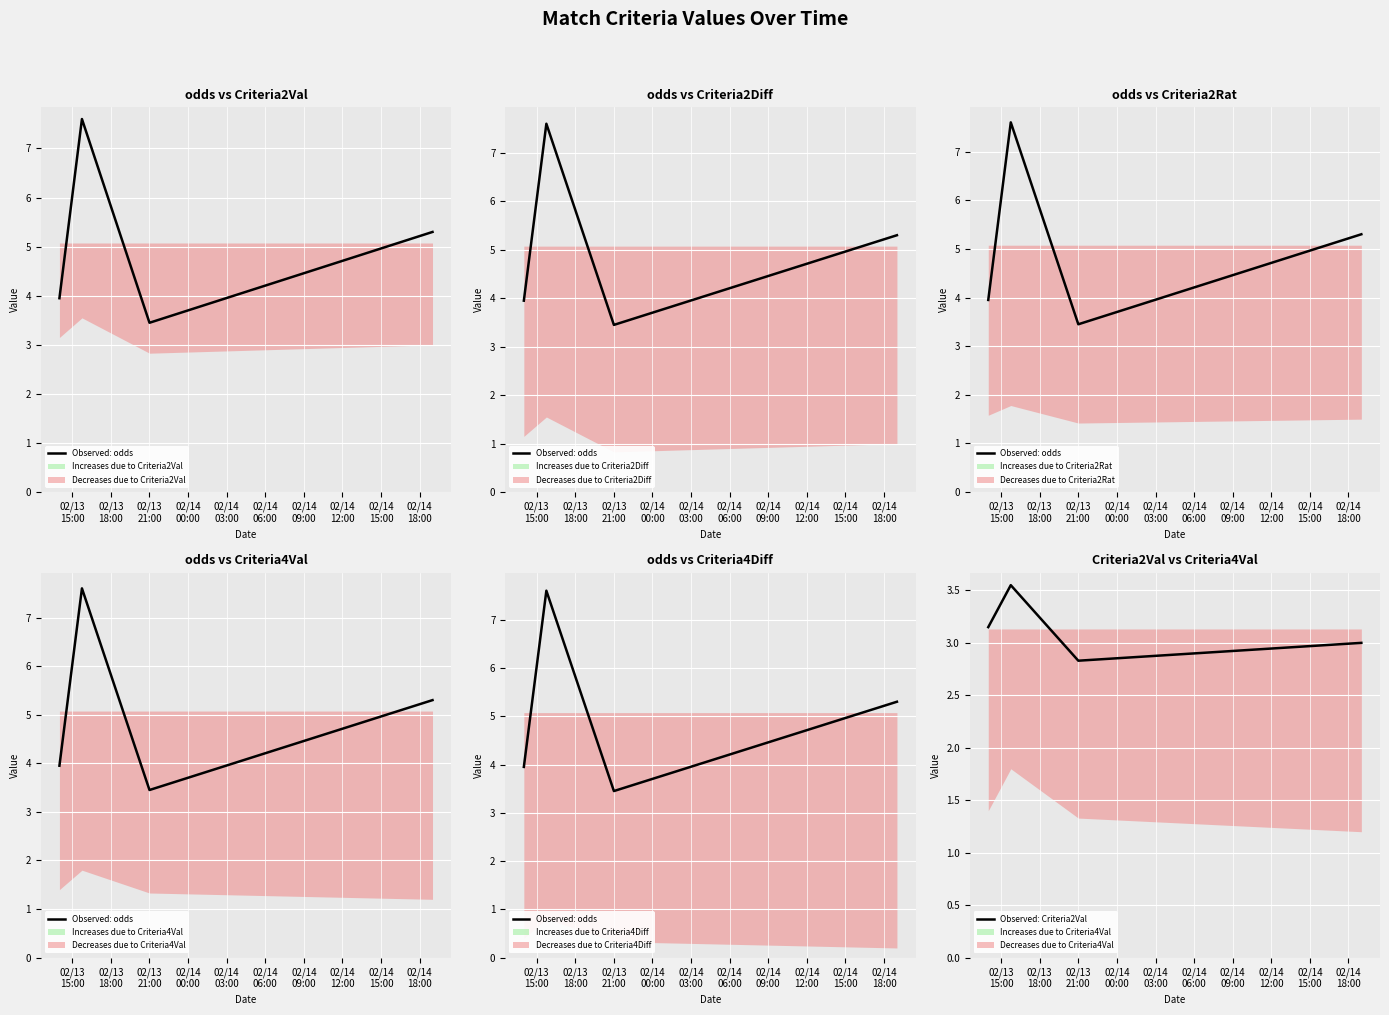

Reading left to right, what are all the values shown in this chart?

Observed: odds: 4.0	7.6	3.5	5.3
Observed: Criteria2Val: 3.1	3.5	2.8	3.0